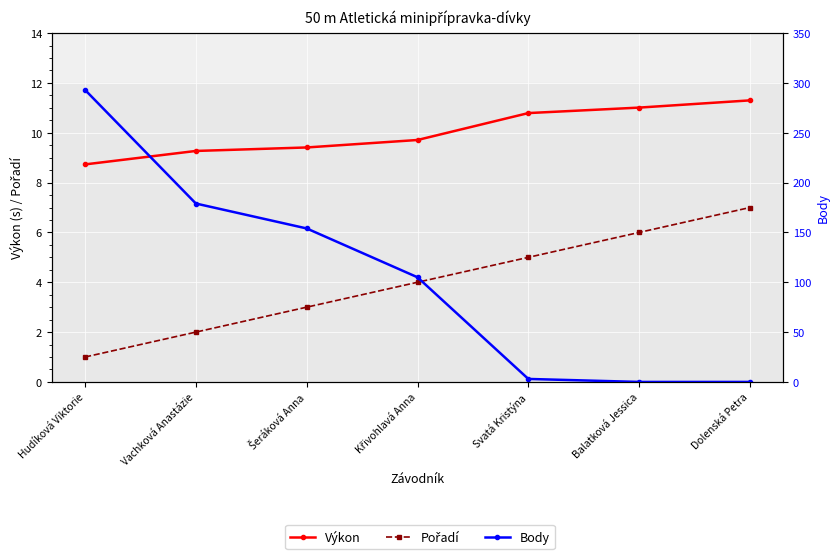

Which series has the widest spread of values?

Body